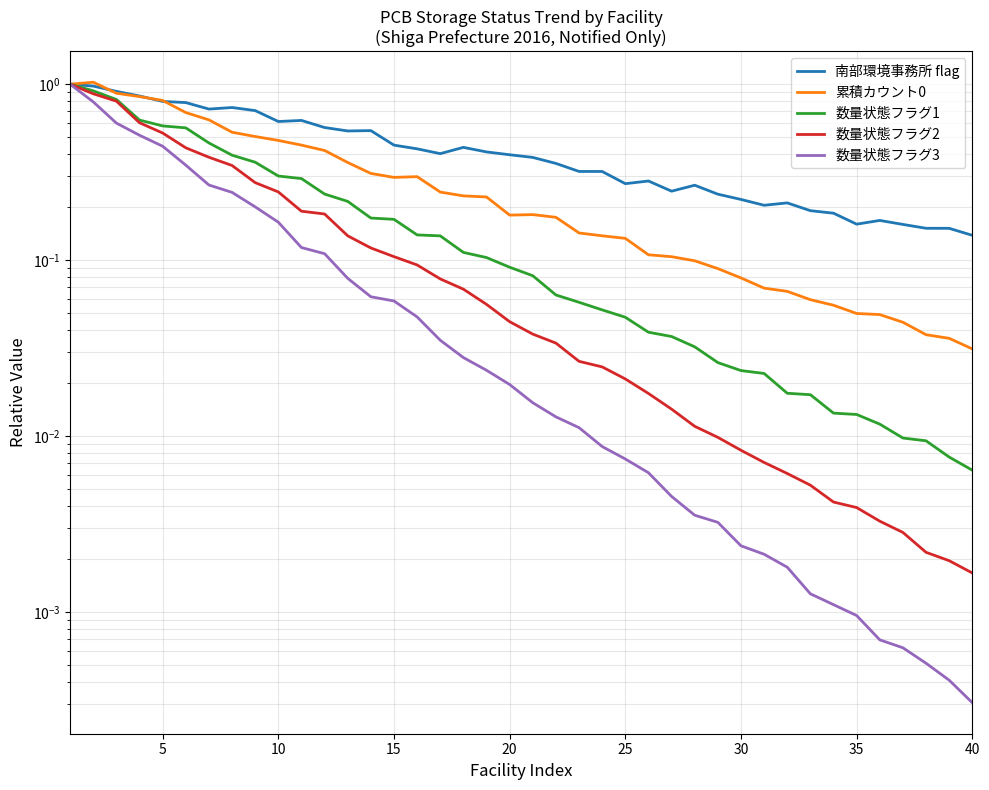

True or false: 数量状態フラグ2 and 数量状態フラグ1 cross at least once.

False